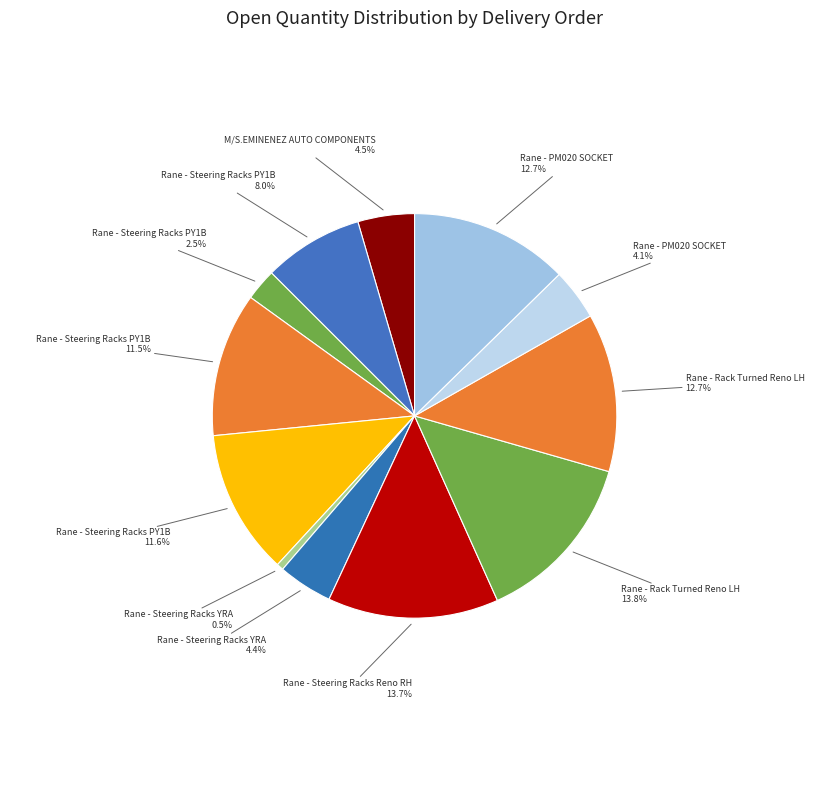

Which category has the biggest portion of the pie?

Rane - Rack Turned Reno LH (DO:4965134932)